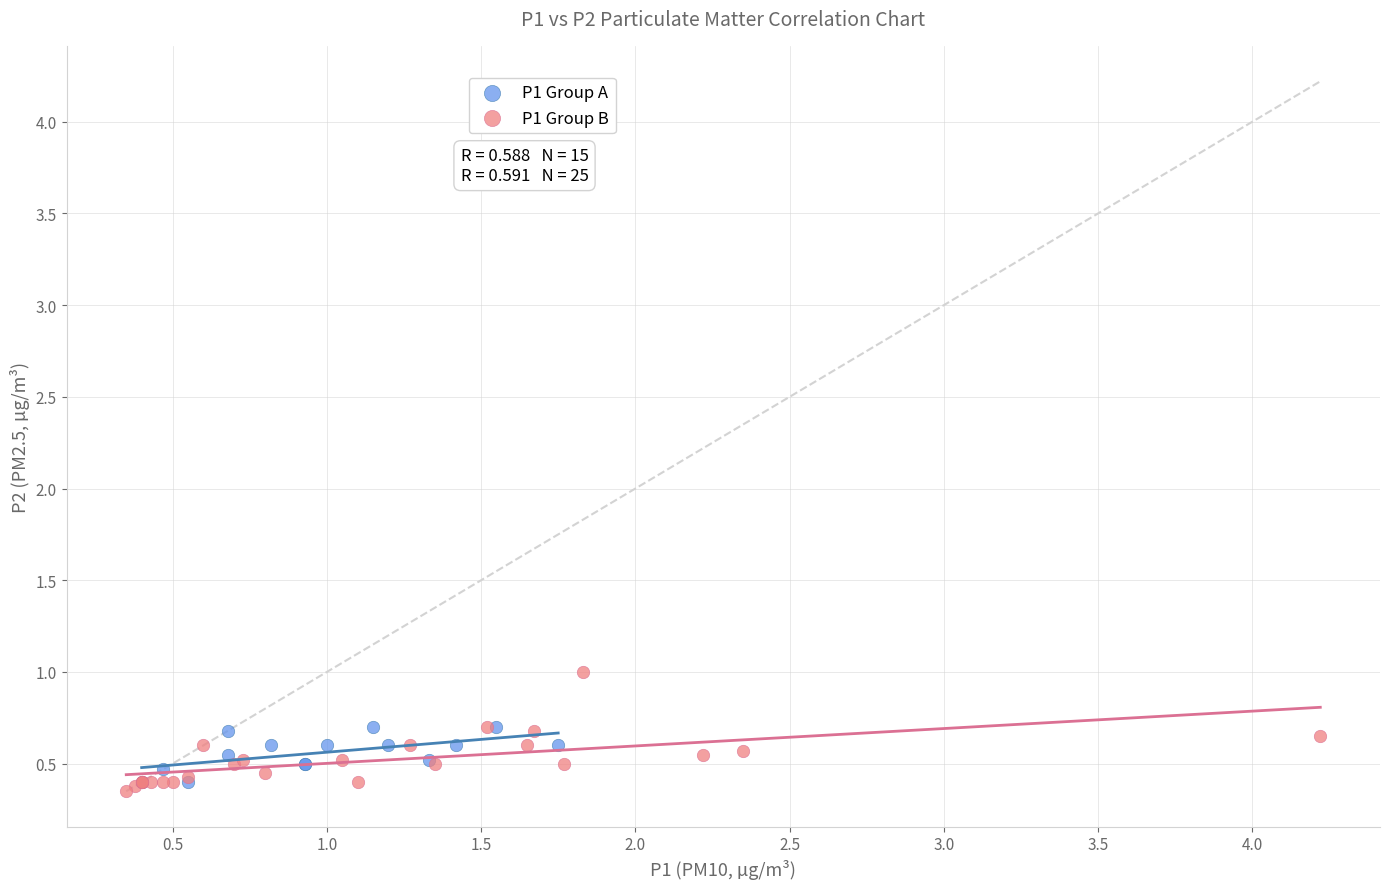

Which series has the widest spread of Y values?

P1 Group B